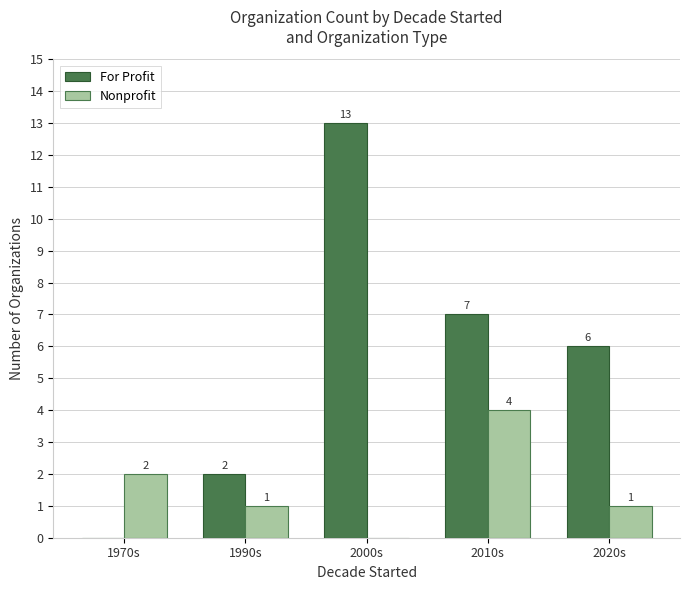

Where does the For Profit series first go above 6?

2000s